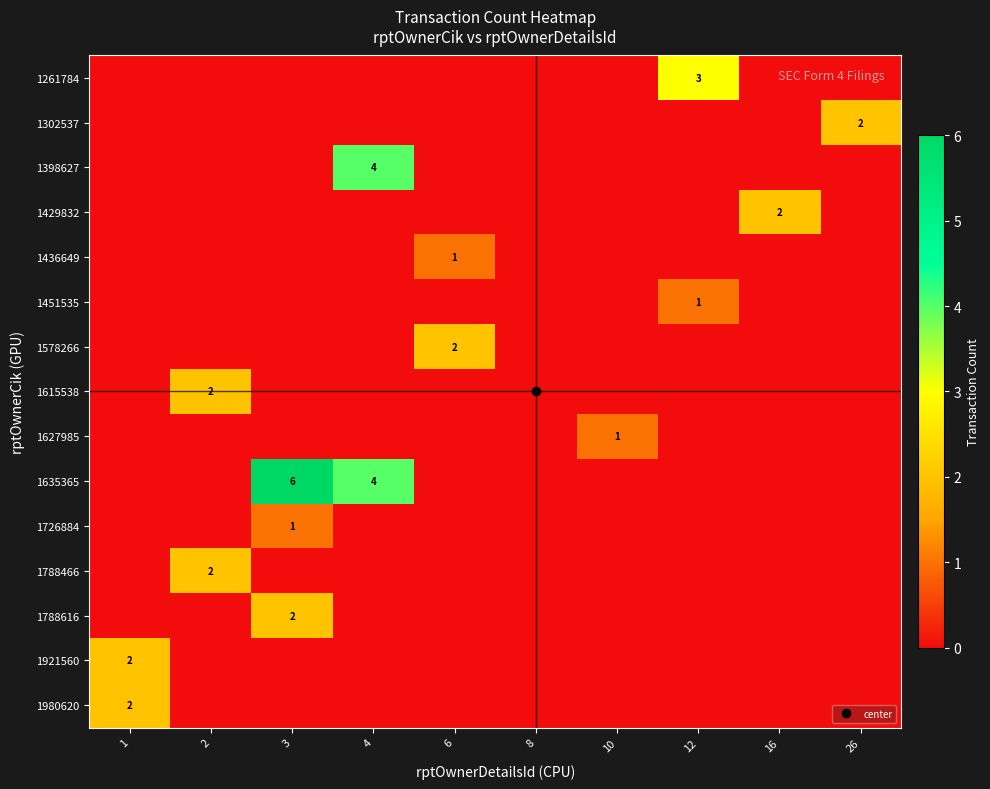

What is the difference between the highest and lowest values at 26?

2